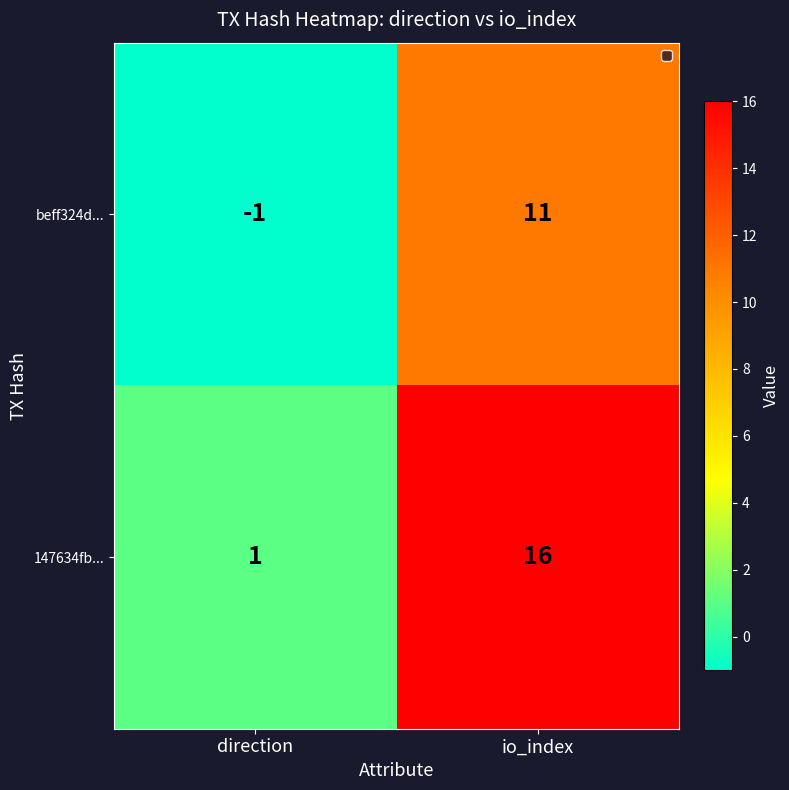

What is the average value of the beff324d... series?

5